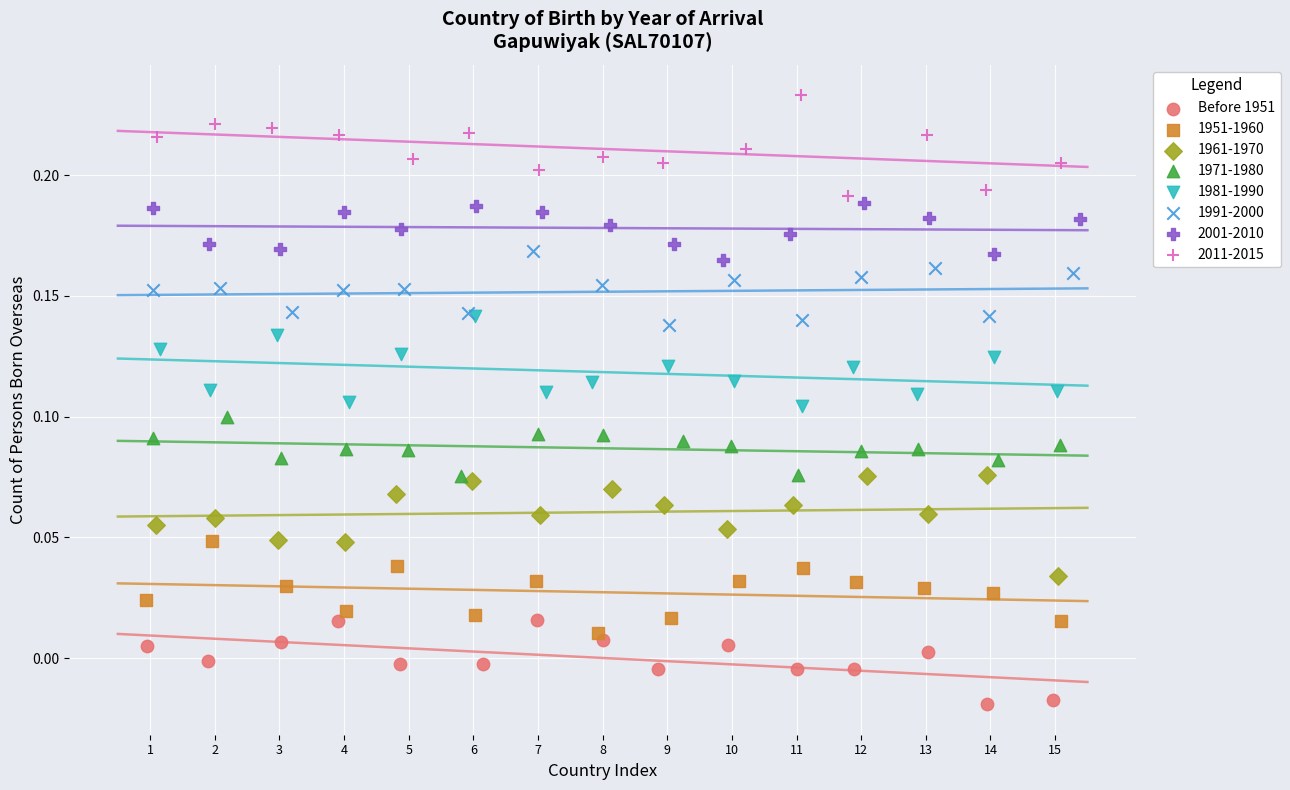

Which series reaches the maximum Y coordinate?

2011-2015